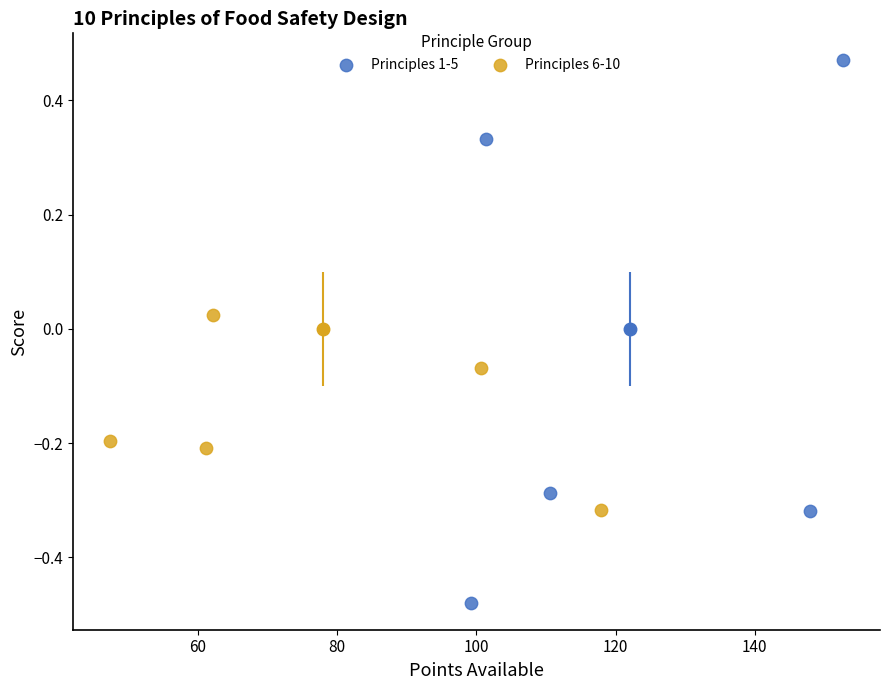

What are all the series names shown in the legend?

Principles 1-5, Principles 6-10